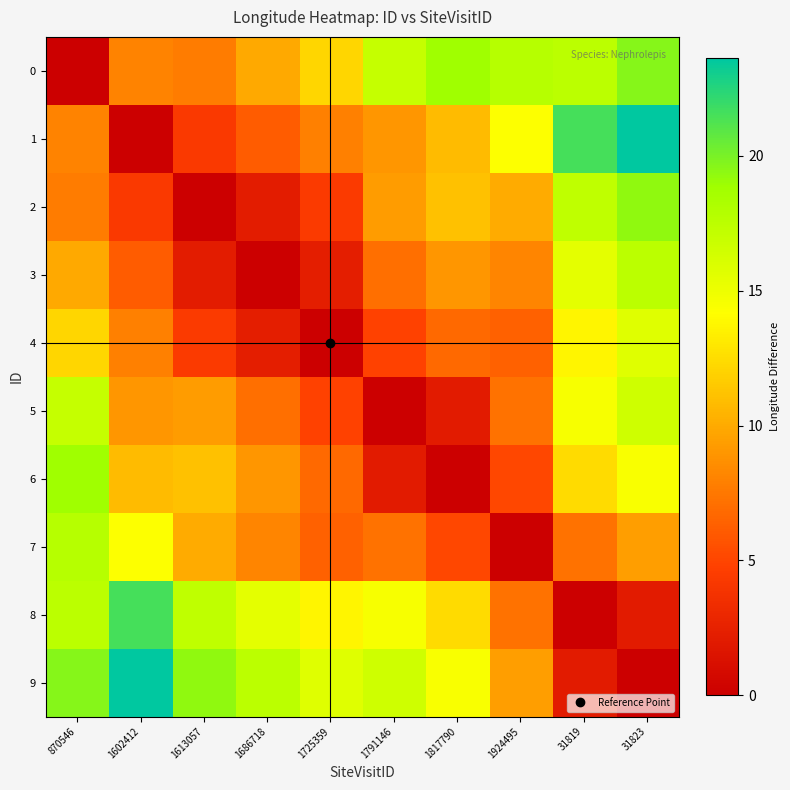

Which category has the highest value across all series?

31823